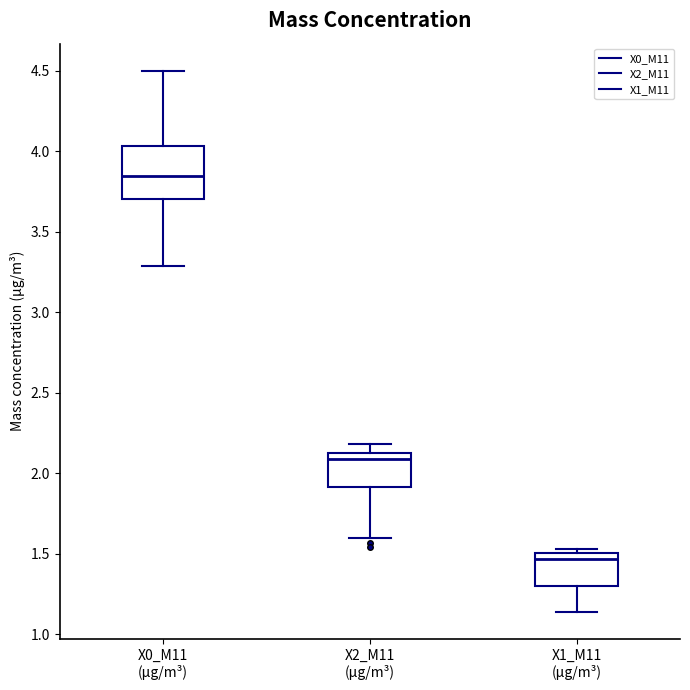

Reading left to right, read every box against the y-axis: the position of its median line, the range the box covers, and the ends of its whiskers. The values are not printed on the chart, so give them approximately, as read against the axis.

X0_M11 (μg/m³): median 3.85, box 3.70 to 4.05, whiskers 3.30 to 4.50
X2_M11 (μg/m³): median 2.10, box 1.90 to 2.15, whiskers 1.60 to 2.20
X1_M11 (μg/m³): median 1.45, box 1.30 to 1.50, whiskers 1.15 to 1.55